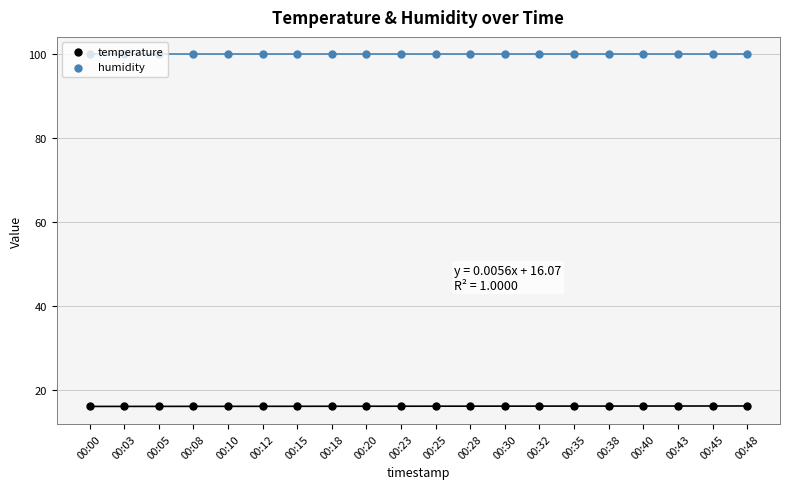

Which series has the largest total across all categories?

humidity